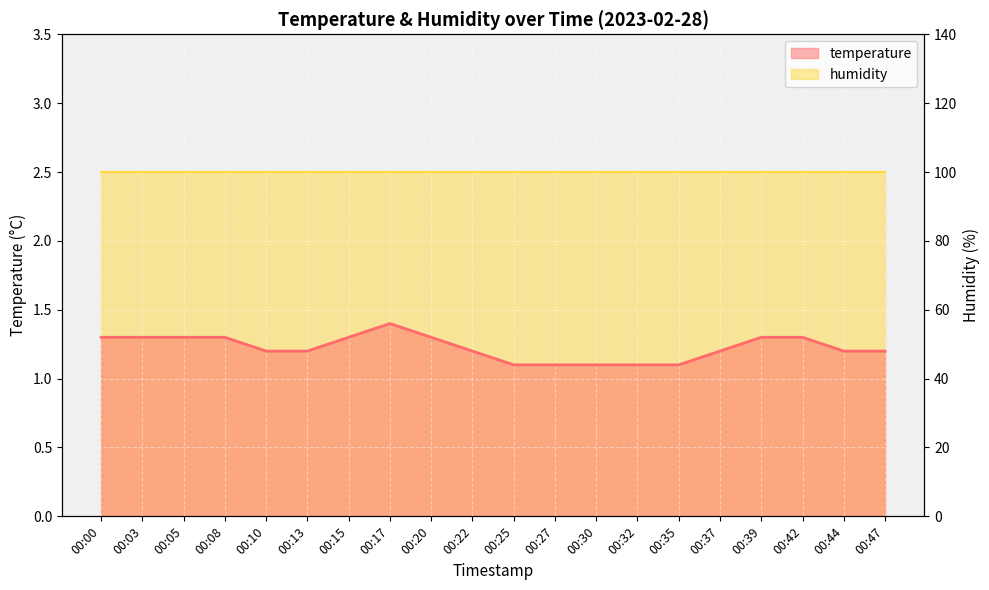

Reading right to left, list all the values displayed in this chart.

00:47=1.2	00:44=1.2	00:42=1.3	00:39=1.3	00:37=1.2	00:35=1.1	00:32=1.1	00:30=1.1	00:27=1.1	00:25=1.1	00:22=1.2	00:20=1.3	00:17=1.4	00:15=1.3	00:13=1.2	00:10=1.2	00:08=1.3	00:05=1.3	00:03=1.3	00:00=1.3